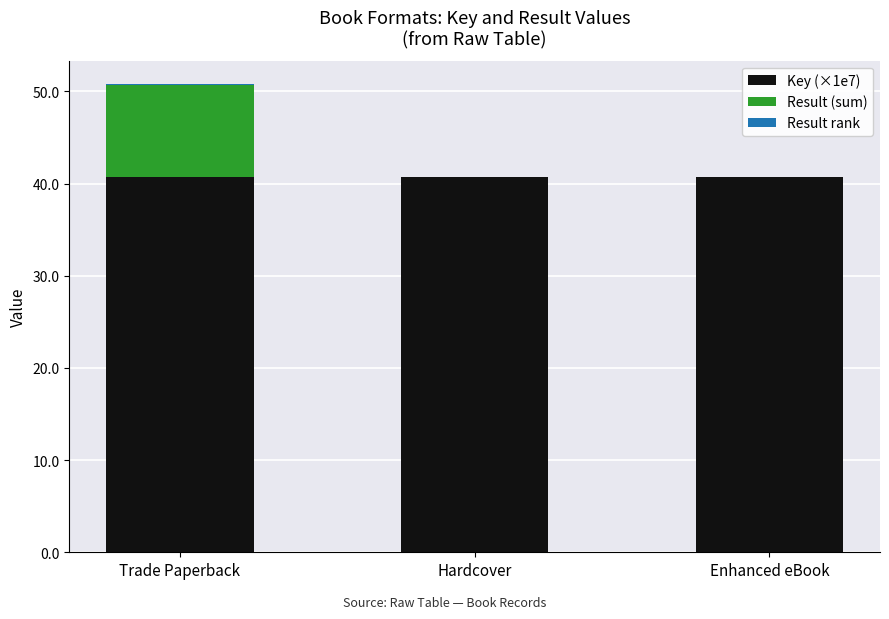

At which category is the sum across all series the highest?

Trade Paperback